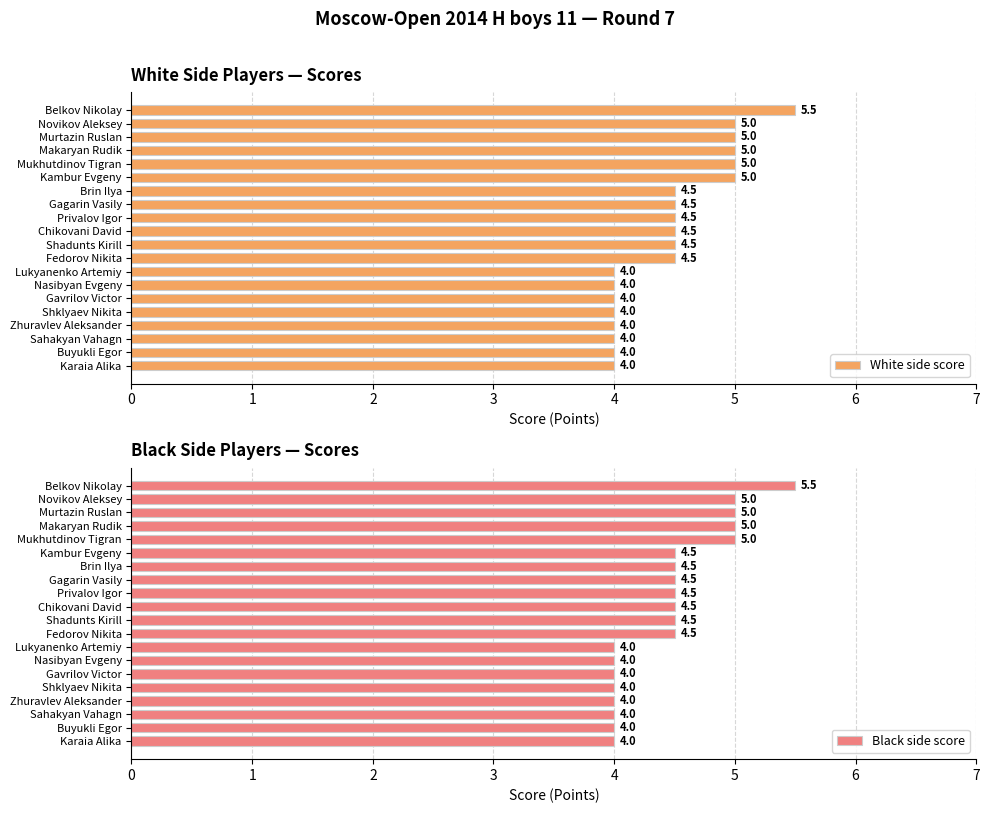

Is it true that White side score equals 4.0 at Lukyanenko Artemiy?

True